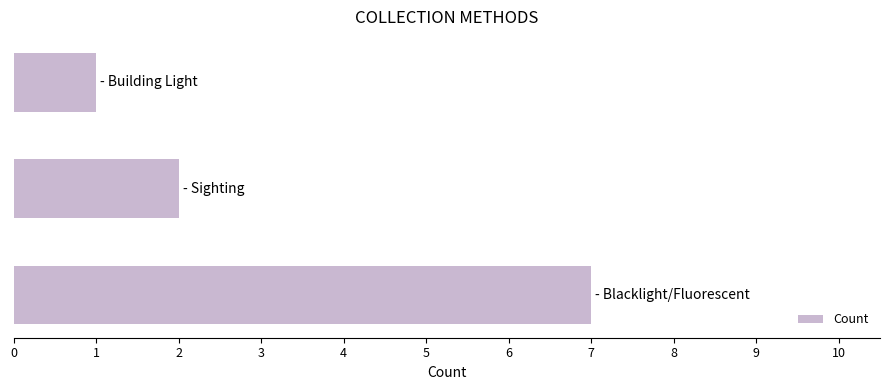

What is the maximum value shown in the chart?

7